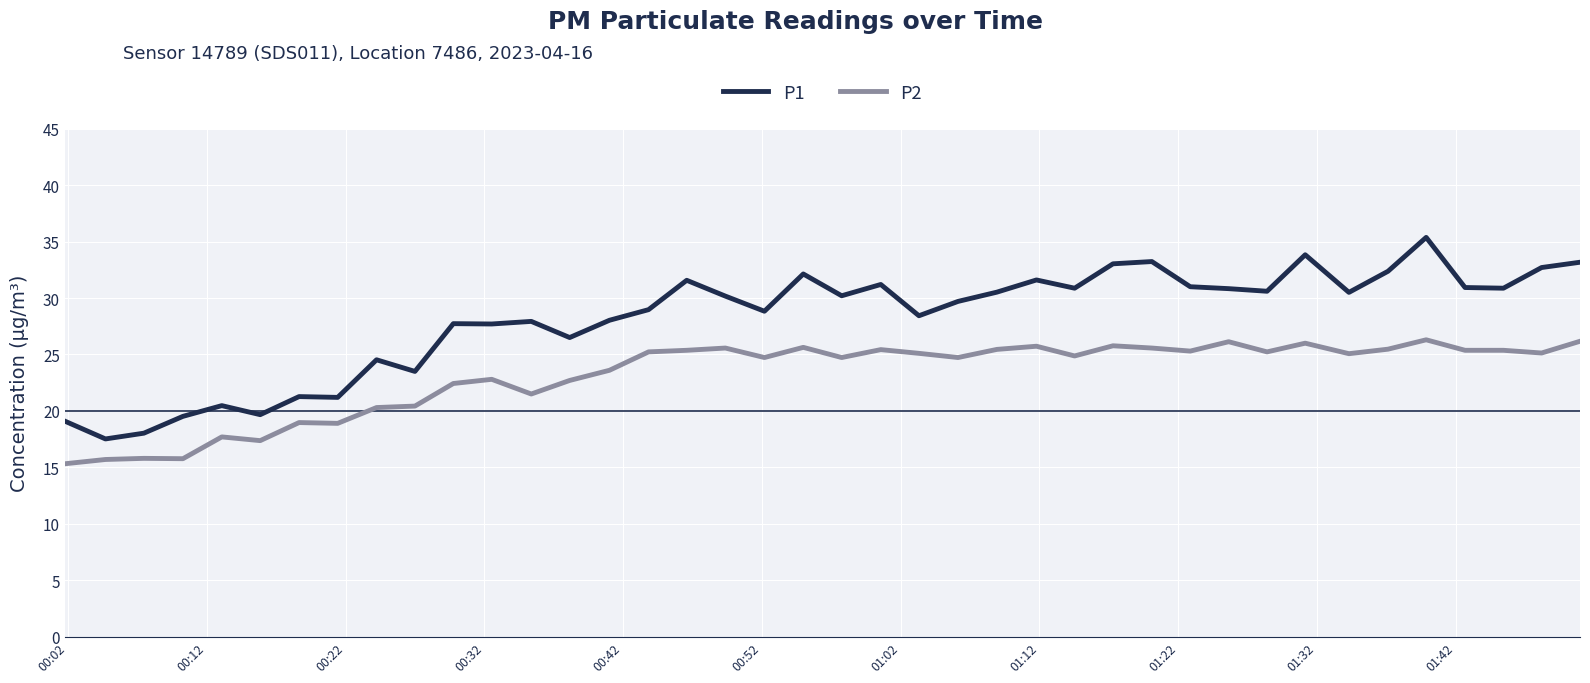

What is the highest value of the P2 series?

26.3